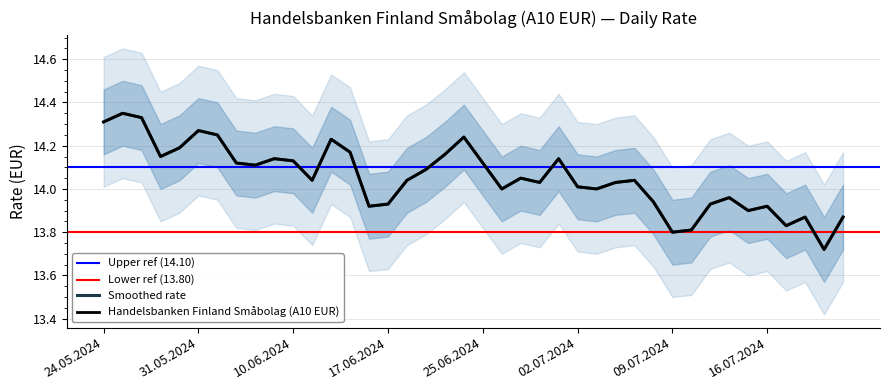

What is the greatest value displayed?

14.3